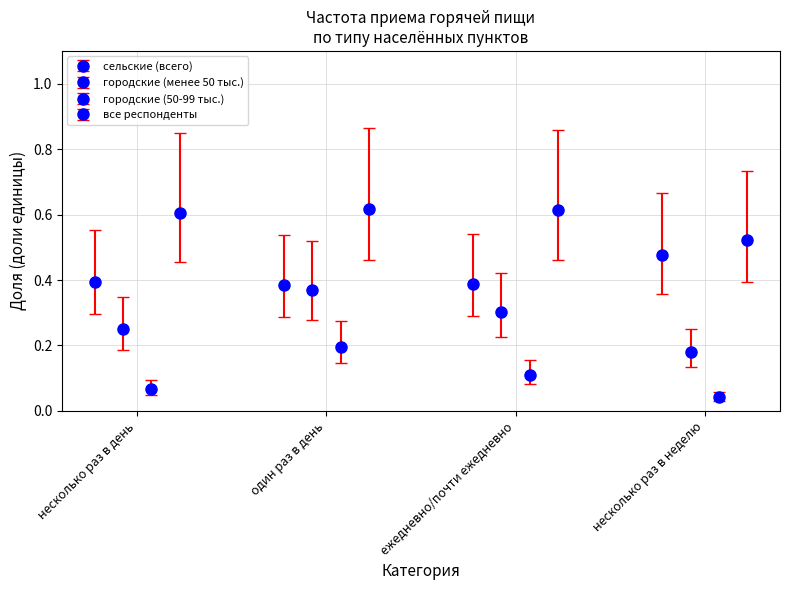

Count the сельские (всего) values in the range 0 to 1.

4